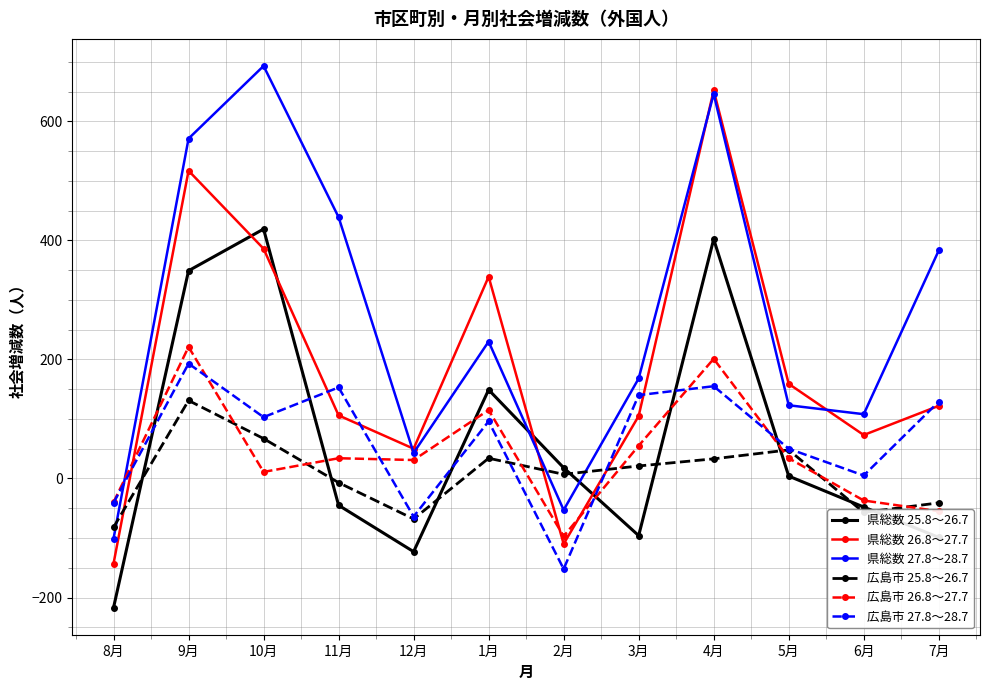

What is the label of the 11th point from the right?

9月